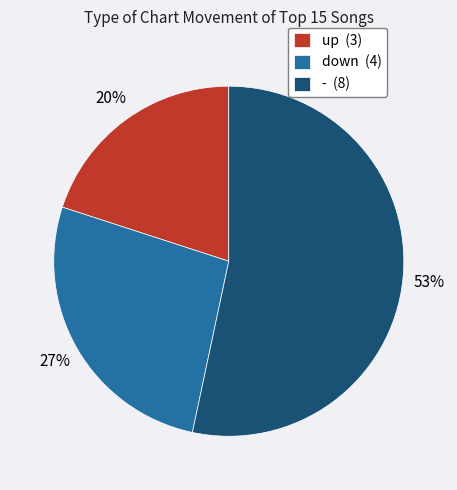

True or false: up accounts for 20% of the total.

True